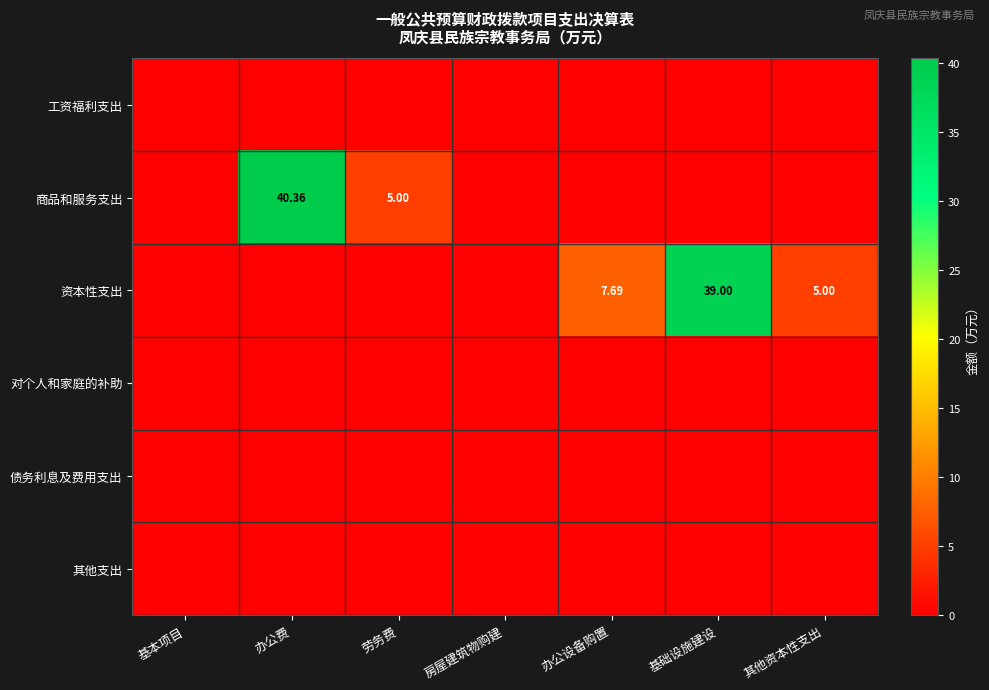

The value of 工资福利支出 at 基本项目 is 0.0. True or false?

True